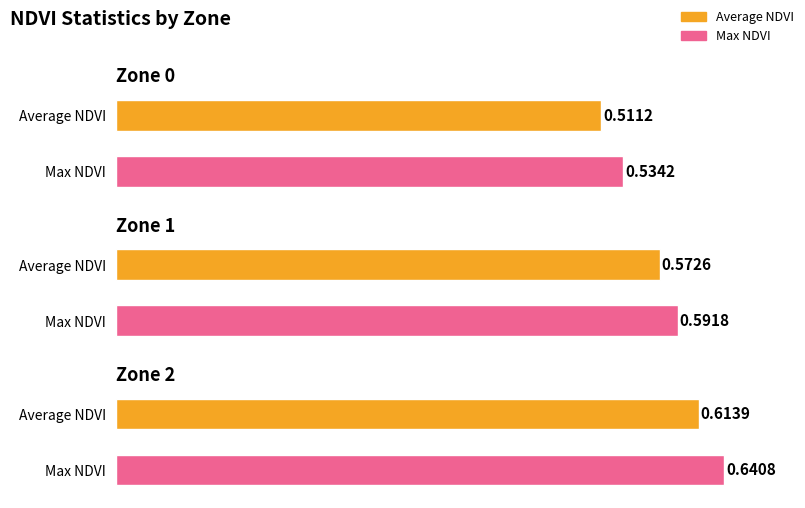

Which category has the highest value across all series?

Zone 2